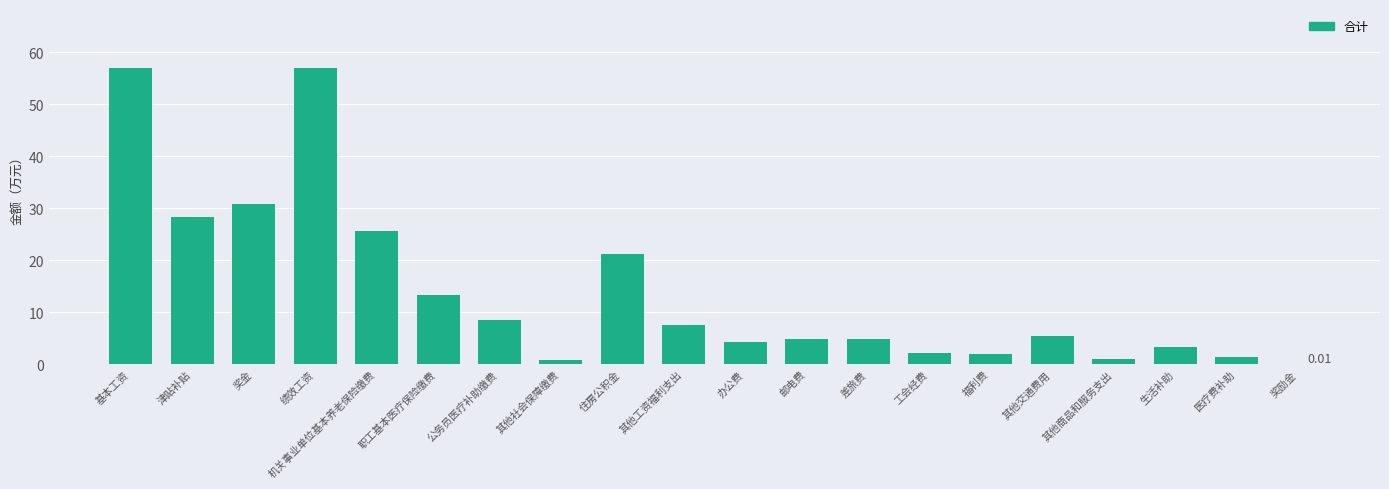

What is the sum of all values?

279.1